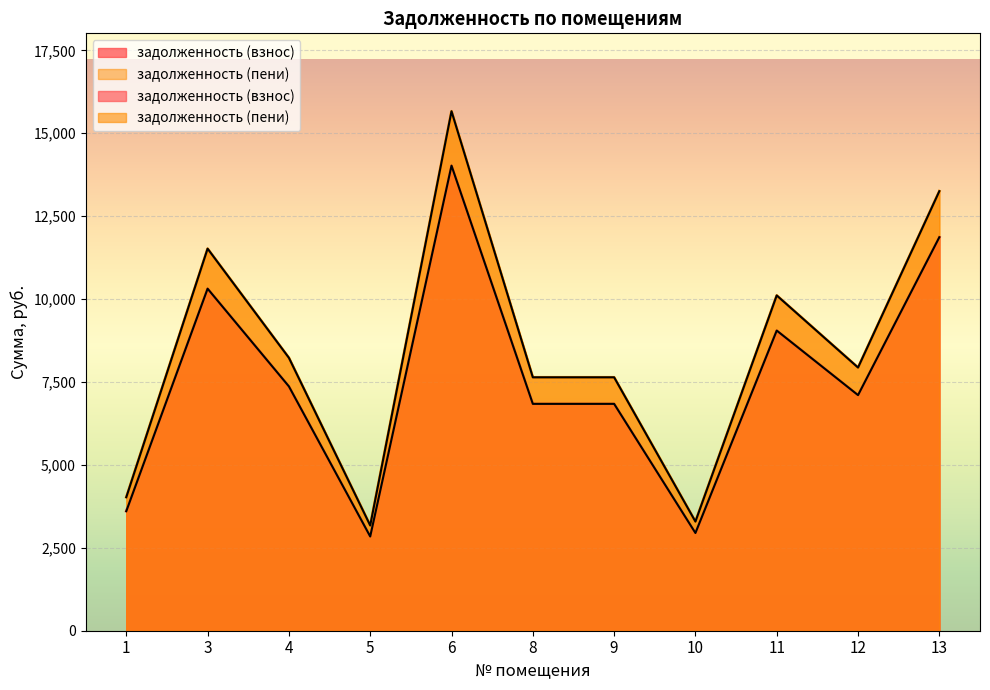

True or false: задолженность (взнос) and задолженность (пени) intersect in this chart.

False